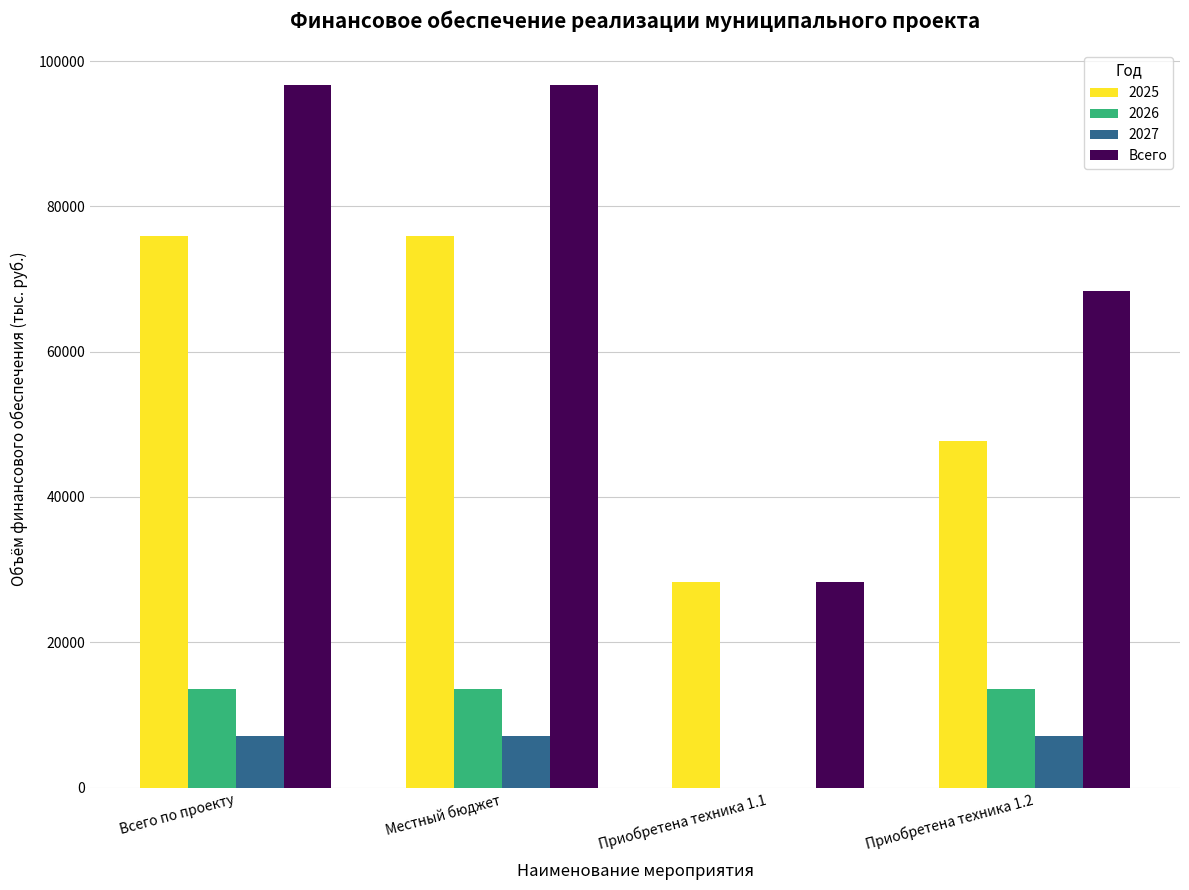

Reading left to right, list all the values displayed in this chart.

2025: Всего по проекту=75963.9	Местный бюджет=75963.9	Приобретена техника 1.1=28280.0	Приобретена техника 1.2=47683.9
2026: Всего по проекту=13562.4	Местный бюджет=13562.4	Приобретена техника 1.1=0.0	Приобретена техника 1.2=13562.4
2027: Всего по проекту=7163.9	Местный бюджет=7163.9	Приобретена техника 1.1=0.0	Приобретена техника 1.2=7163.9
Всего: Всего по проекту=96690.3	Местный бюджет=96690.3	Приобретена техника 1.1=28280.0	Приобретена техника 1.2=68410.3